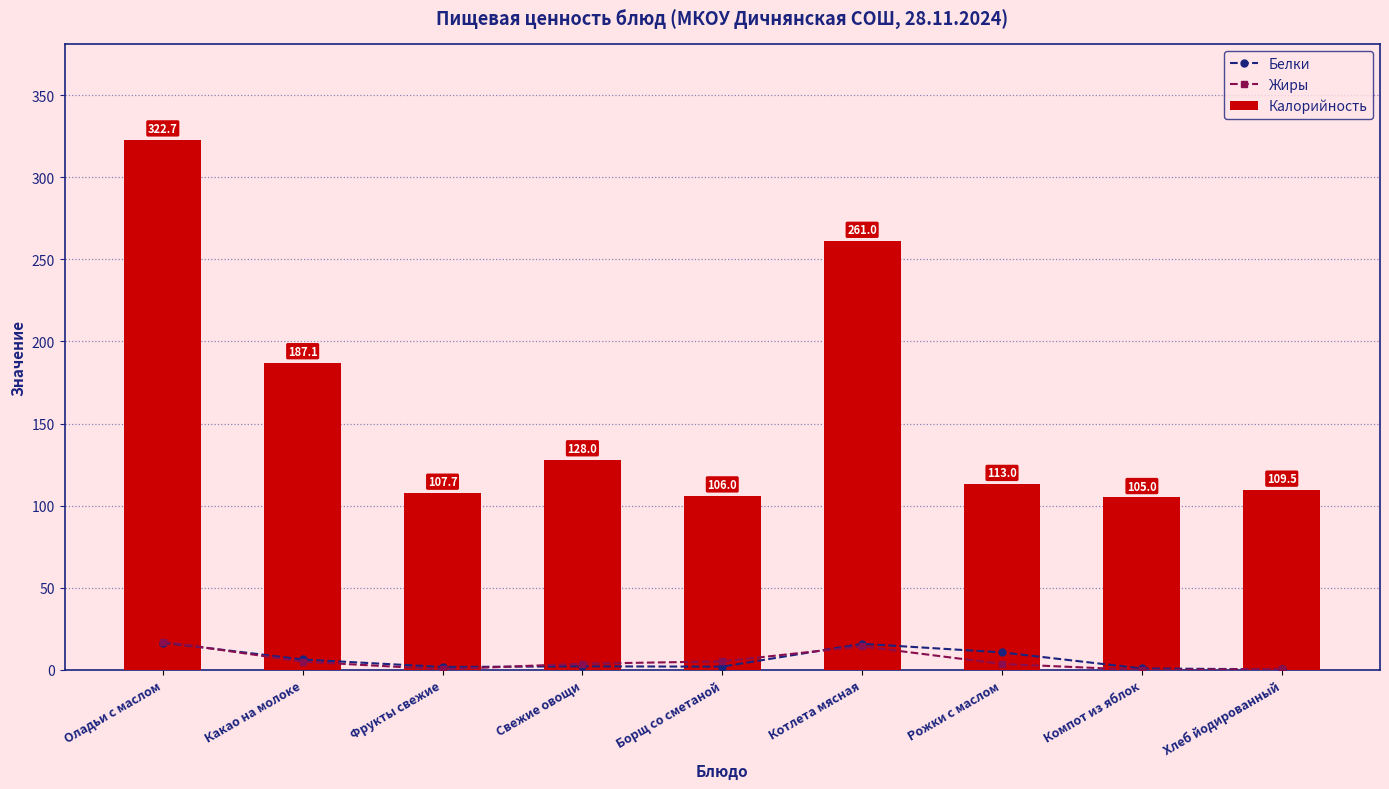

What is the value of the Калорийность bar at the 5th from the left?

106.0